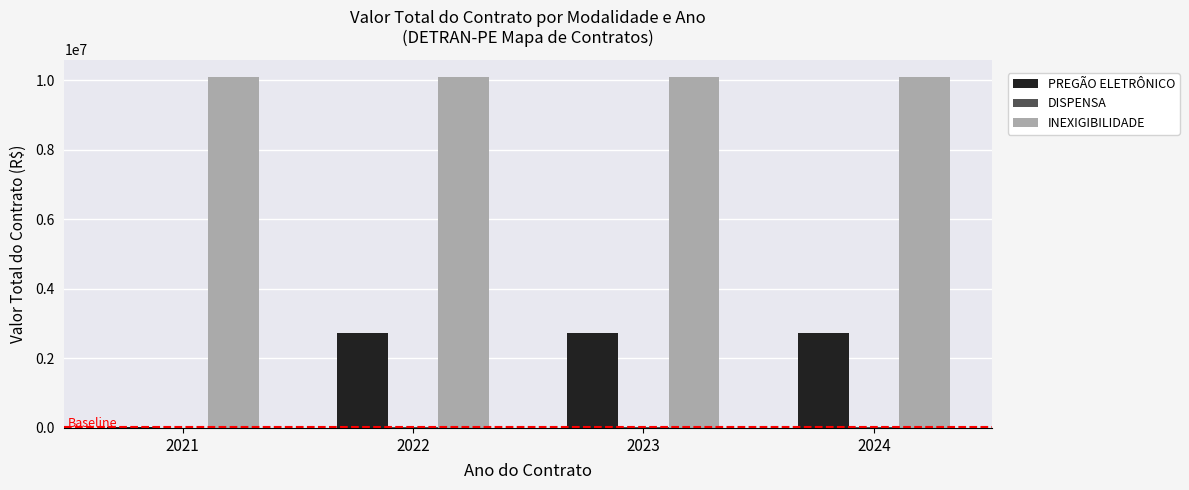

What is the sum of all INEXIGIBILIDADE values?

40344168.0